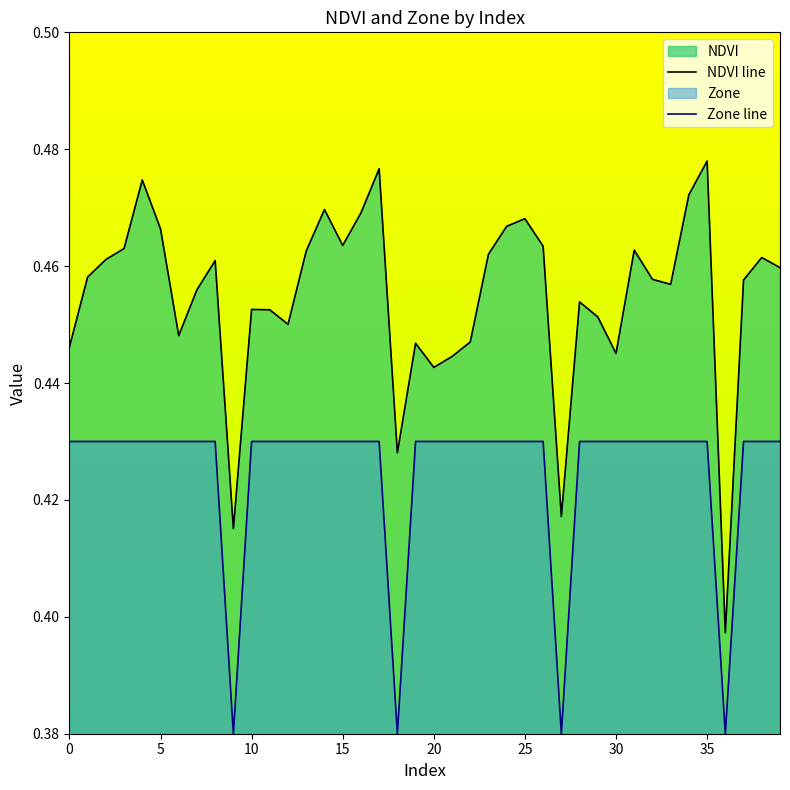

The value of Zone line at 0 is 0.4. True or false?

True